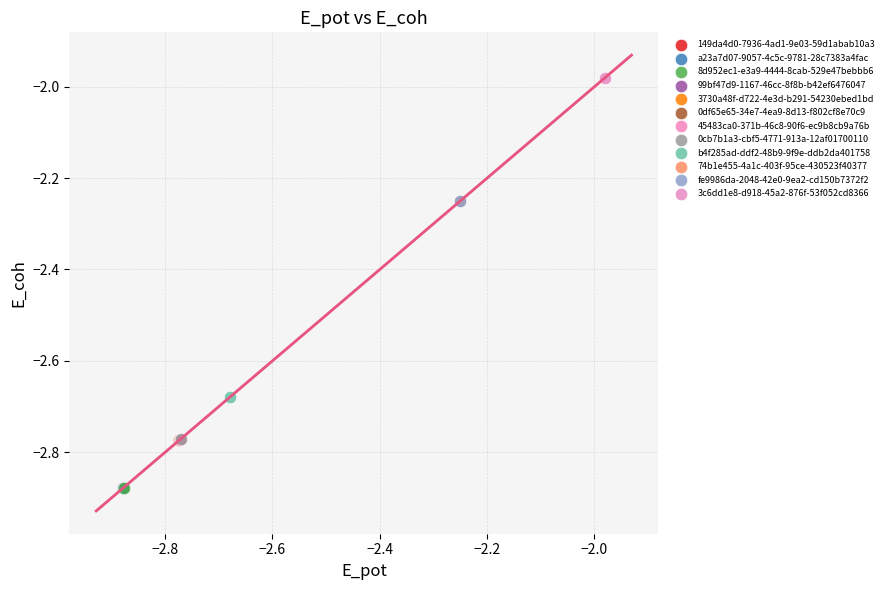

What are all the series names shown in the legend?

149da4d0-7936-4ad1-9e03-59d1abab10a3, a23a7d07-9057-4c5c-9781-28c7383a4fac, 8d952ec1-e3a9-4444-8cab-529e47bebbb6, 99bf47d9-1167-46cc-8f8b-b42ef6476047, 3730a48f-d722-4e3d-b291-54230ebed1bd, 0df65e65-34e7-4ea9-8d13-f802cf8e70c9, 45483ca0-371b-46c8-90f6-ec9b8cb9a76b, 0cb7b1a3-cbf5-4771-913a-12af01700110, b4f285ad-ddf2-48b9-9f9e-ddb2da401758, 74b1e455-4a1c-403f-95ce-430523f40377, fe9986da-2048-42e0-9ea2-cd150b7372f2, 3c6dd1e8-d918-45a2-876f-53f052cd8366